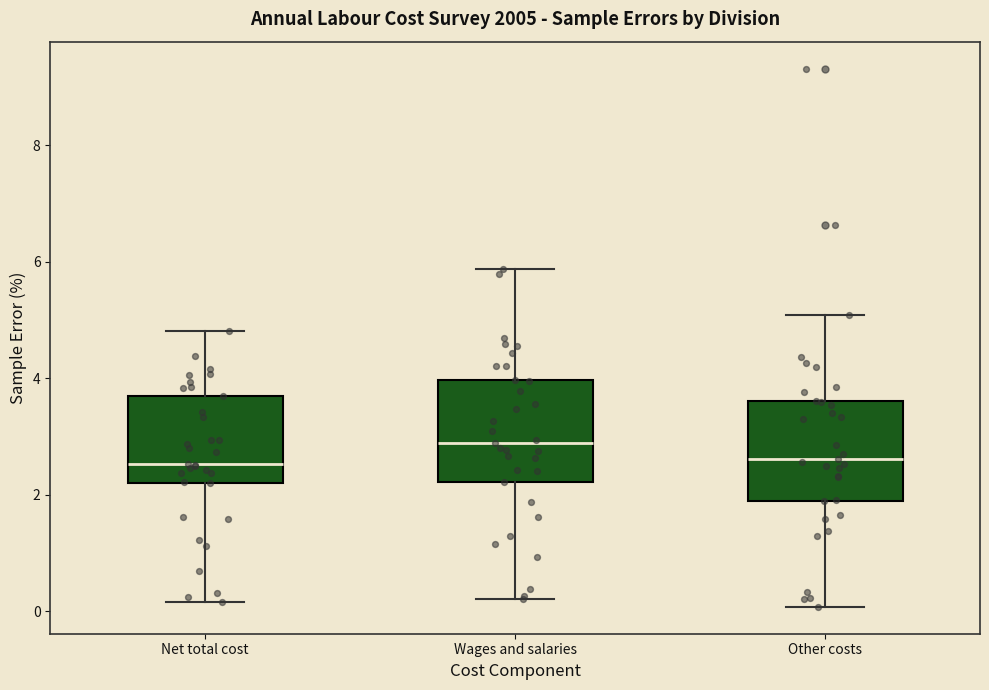

Which box's median line is the highest?

Wages and salaries